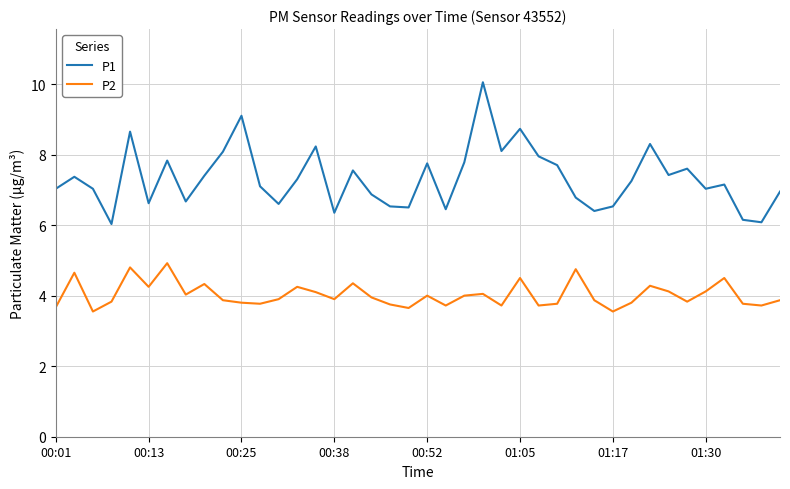

Which series has the largest range (max minus min)?

P1